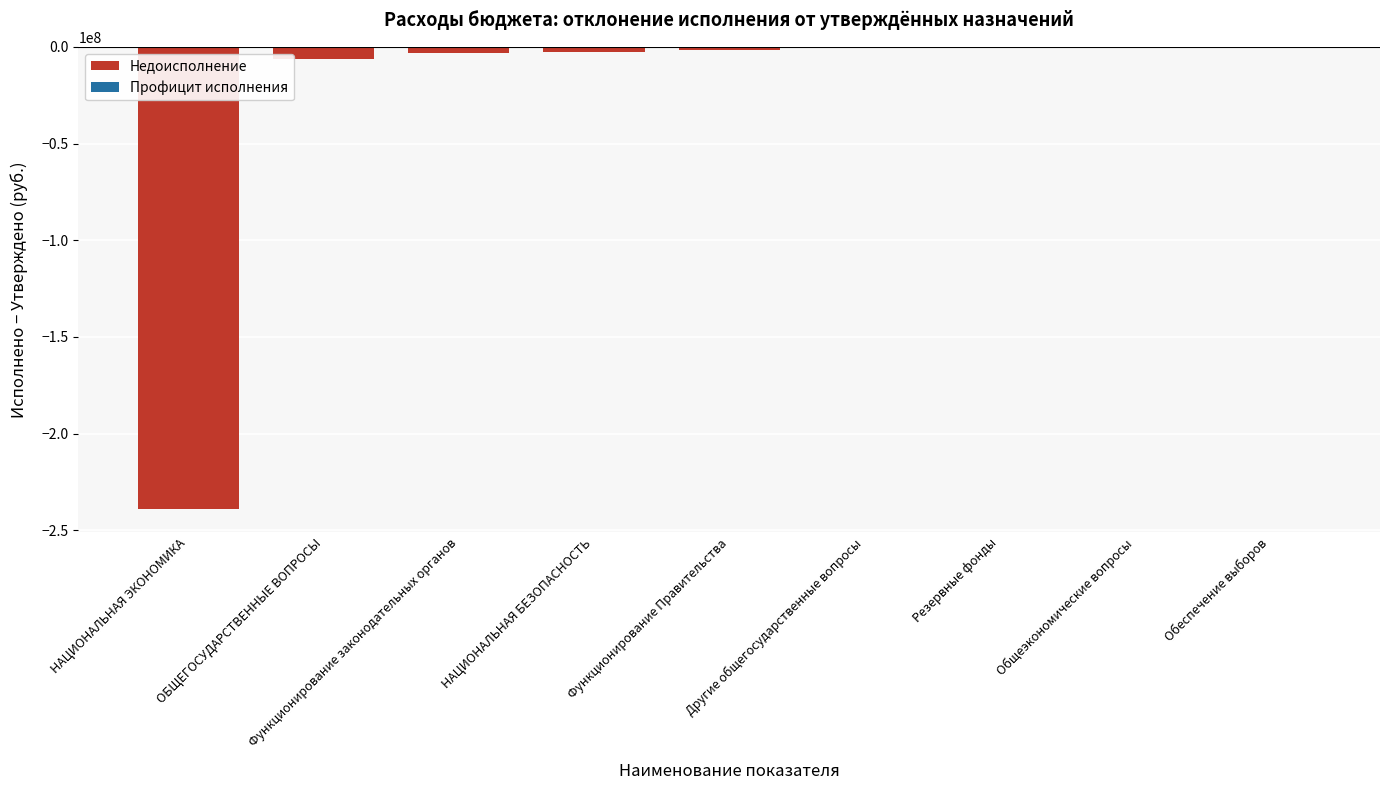

At which label is the value closest to -119534354?

ОБЩЕГОСУДАРСТВЕННЫЕ ВОПРОСЫ